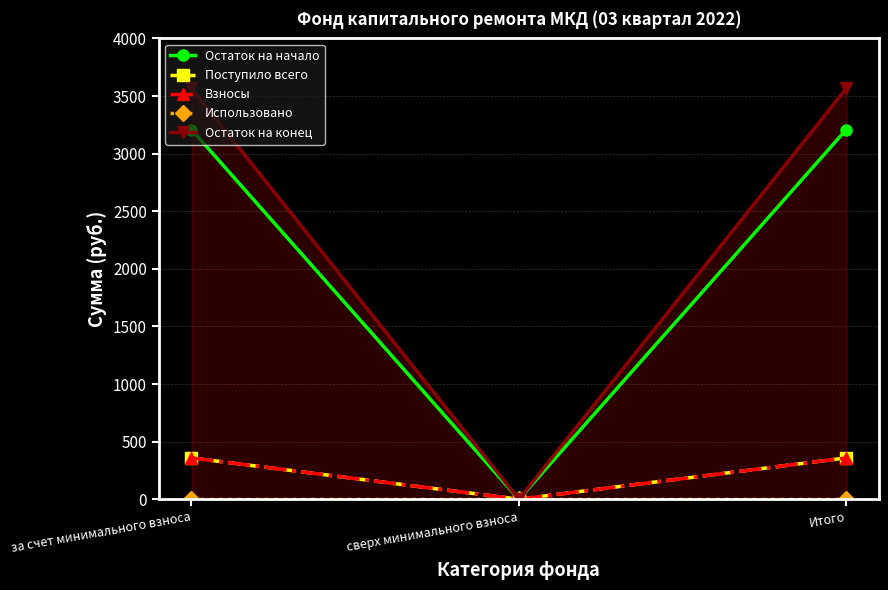

Which label corresponds to the largest value in the chart?

за счет минимального взноса